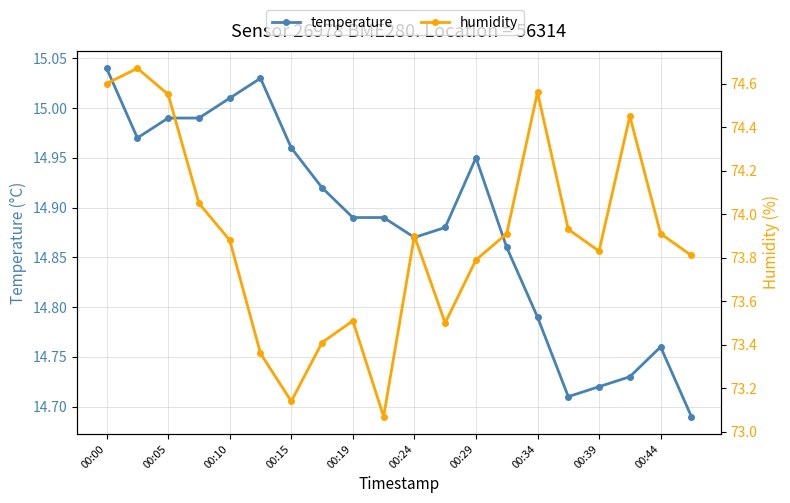

At how many categories does at least one series exceed 46?

20